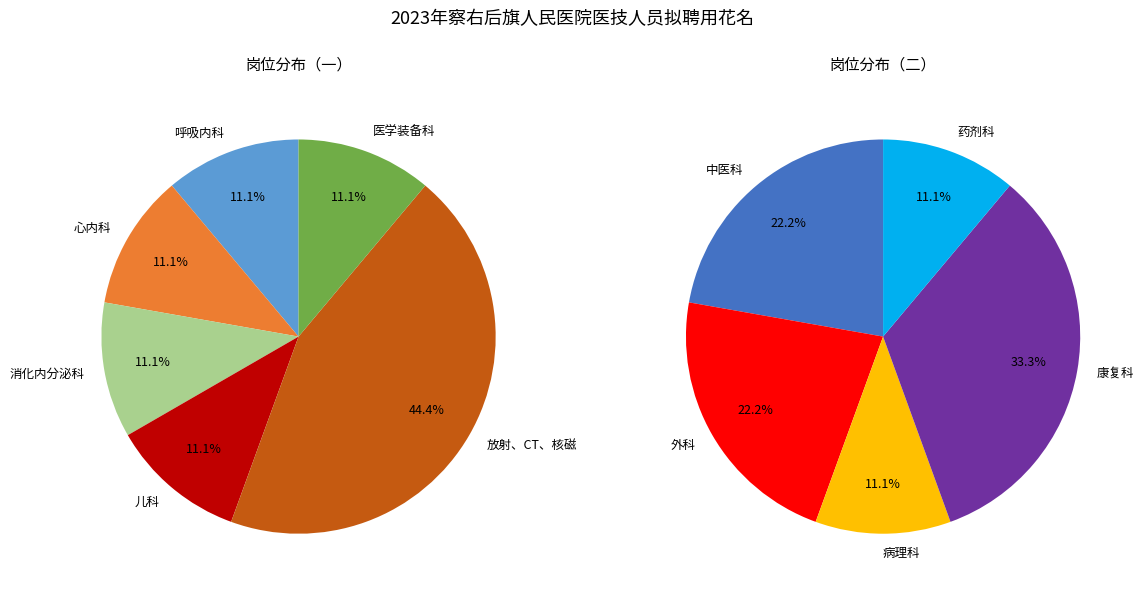

What is the ratio of the value at 心内科 to the value at 康复科?

0.3